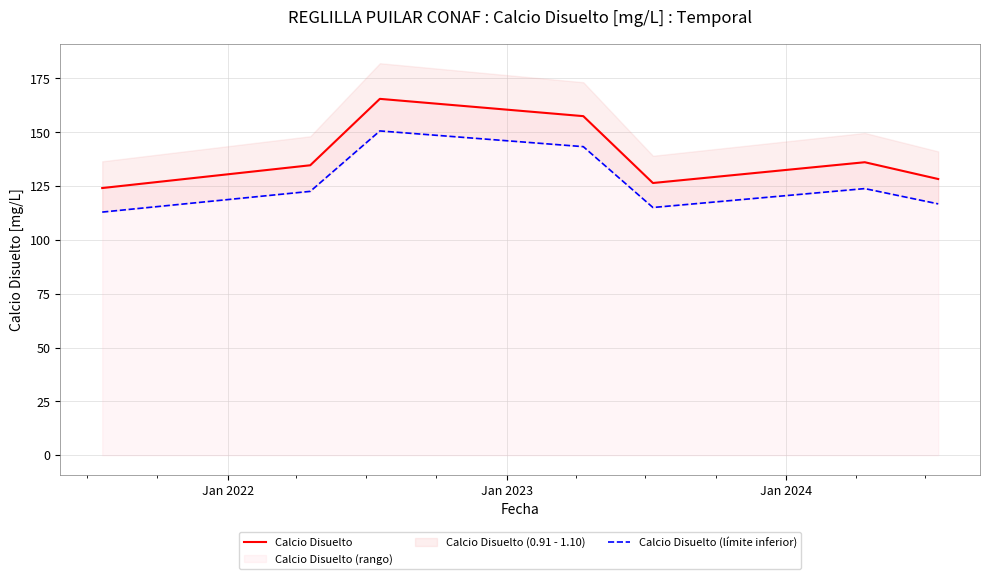

What is the greatest value displayed?

165.5